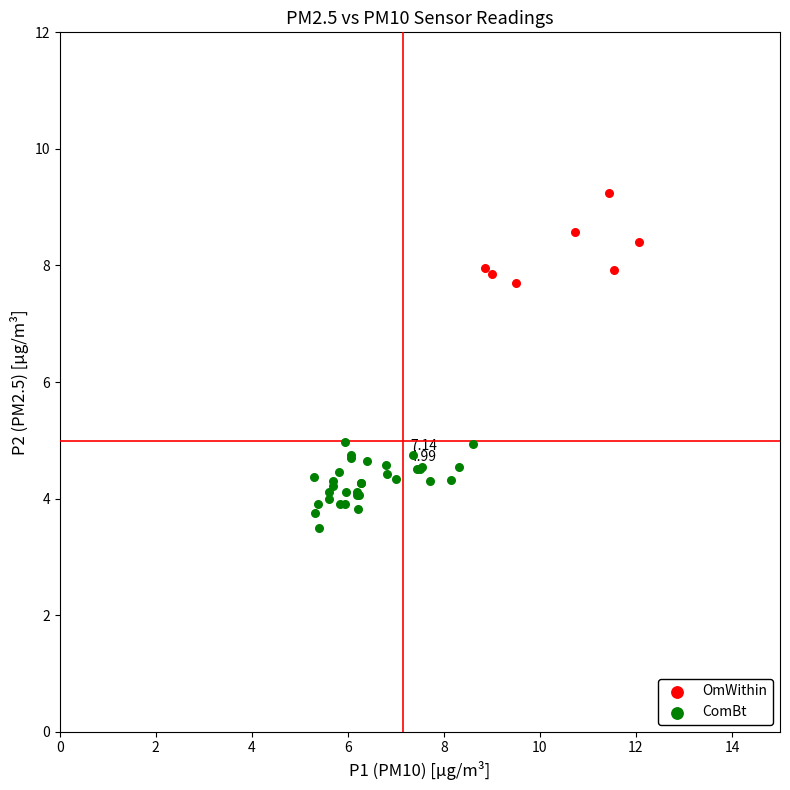

Which series reaches the minimum Y coordinate?

ComBt